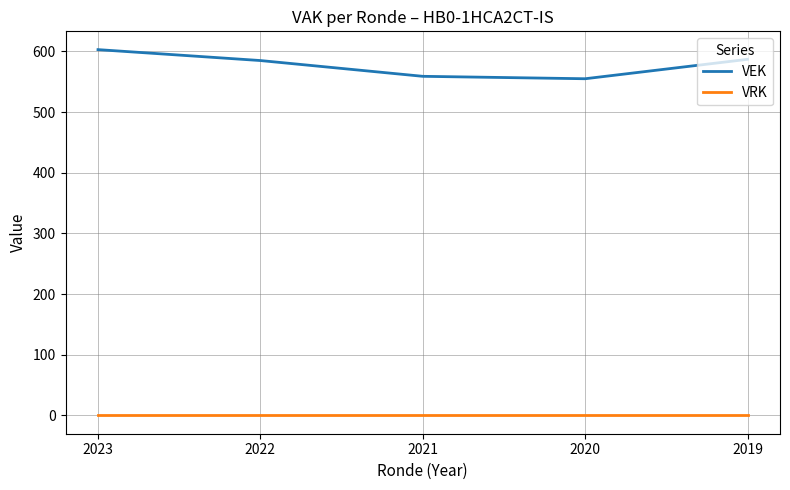

Does the chart display data point markers on the line(s)?

No